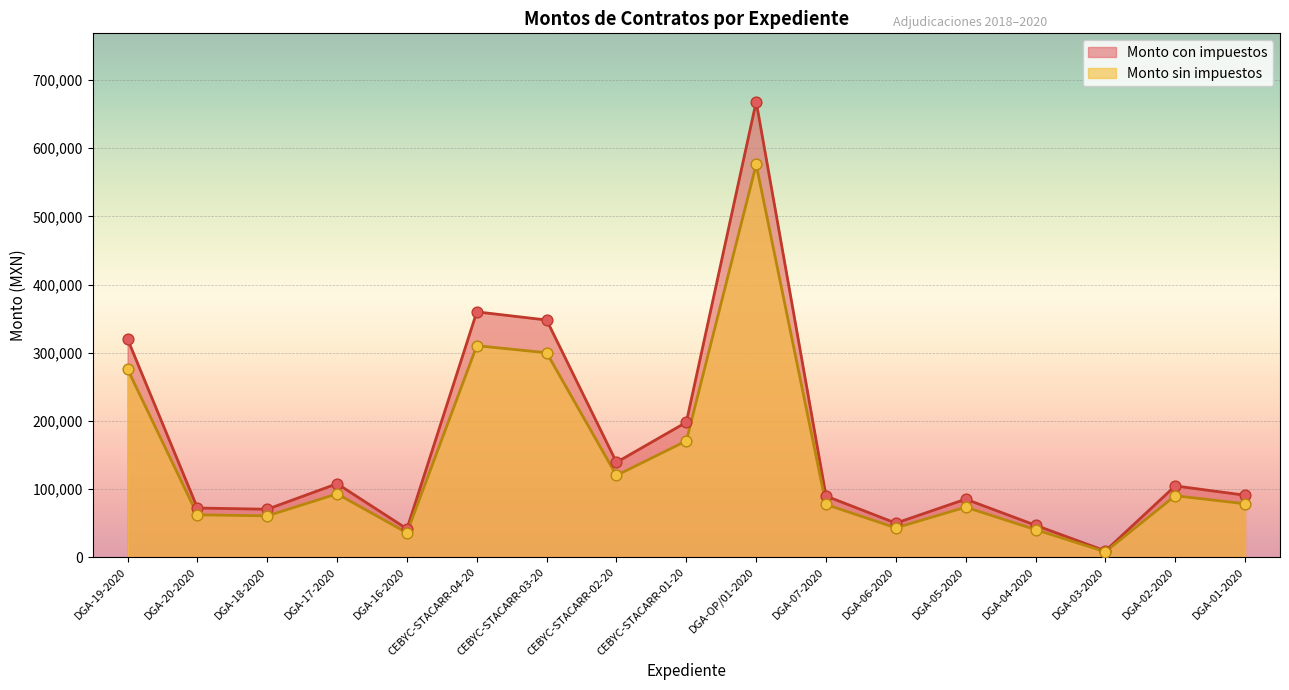

At how many categories does at least one series exceed 615350?

1